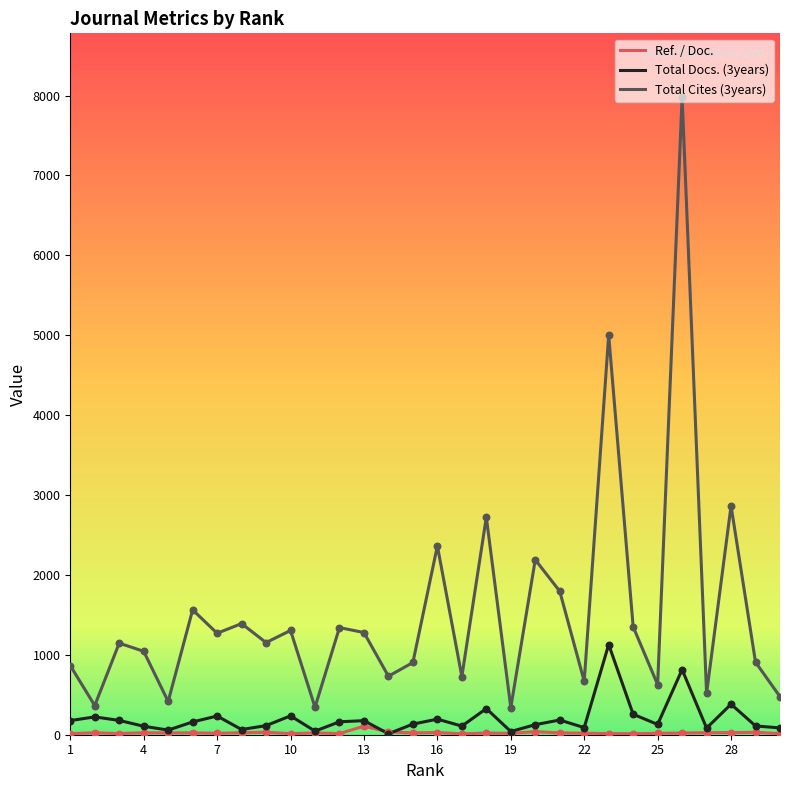

Which series has the largest range (max minus min)?

Total Cites (3years)